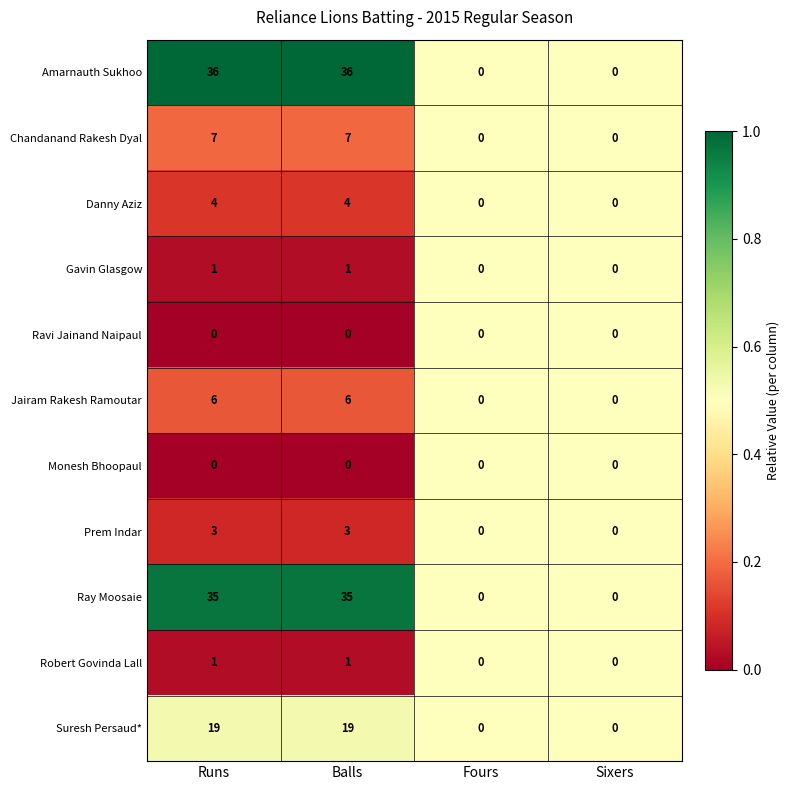

What is the total value across all series at Balls?

112